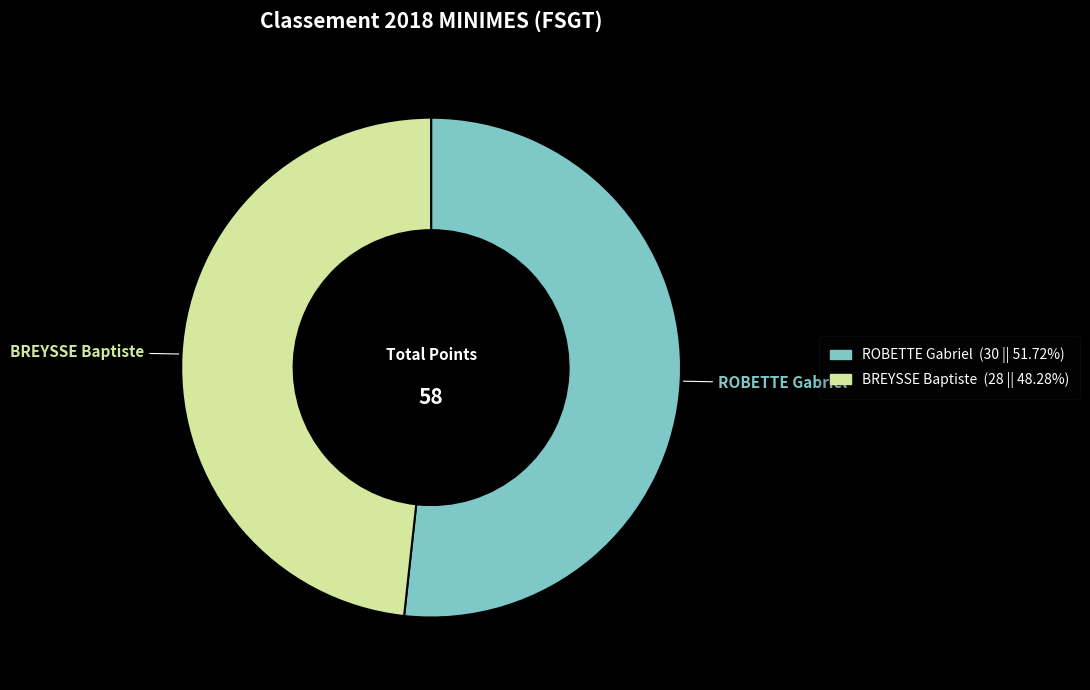

Does any single category account for the majority?

Yes